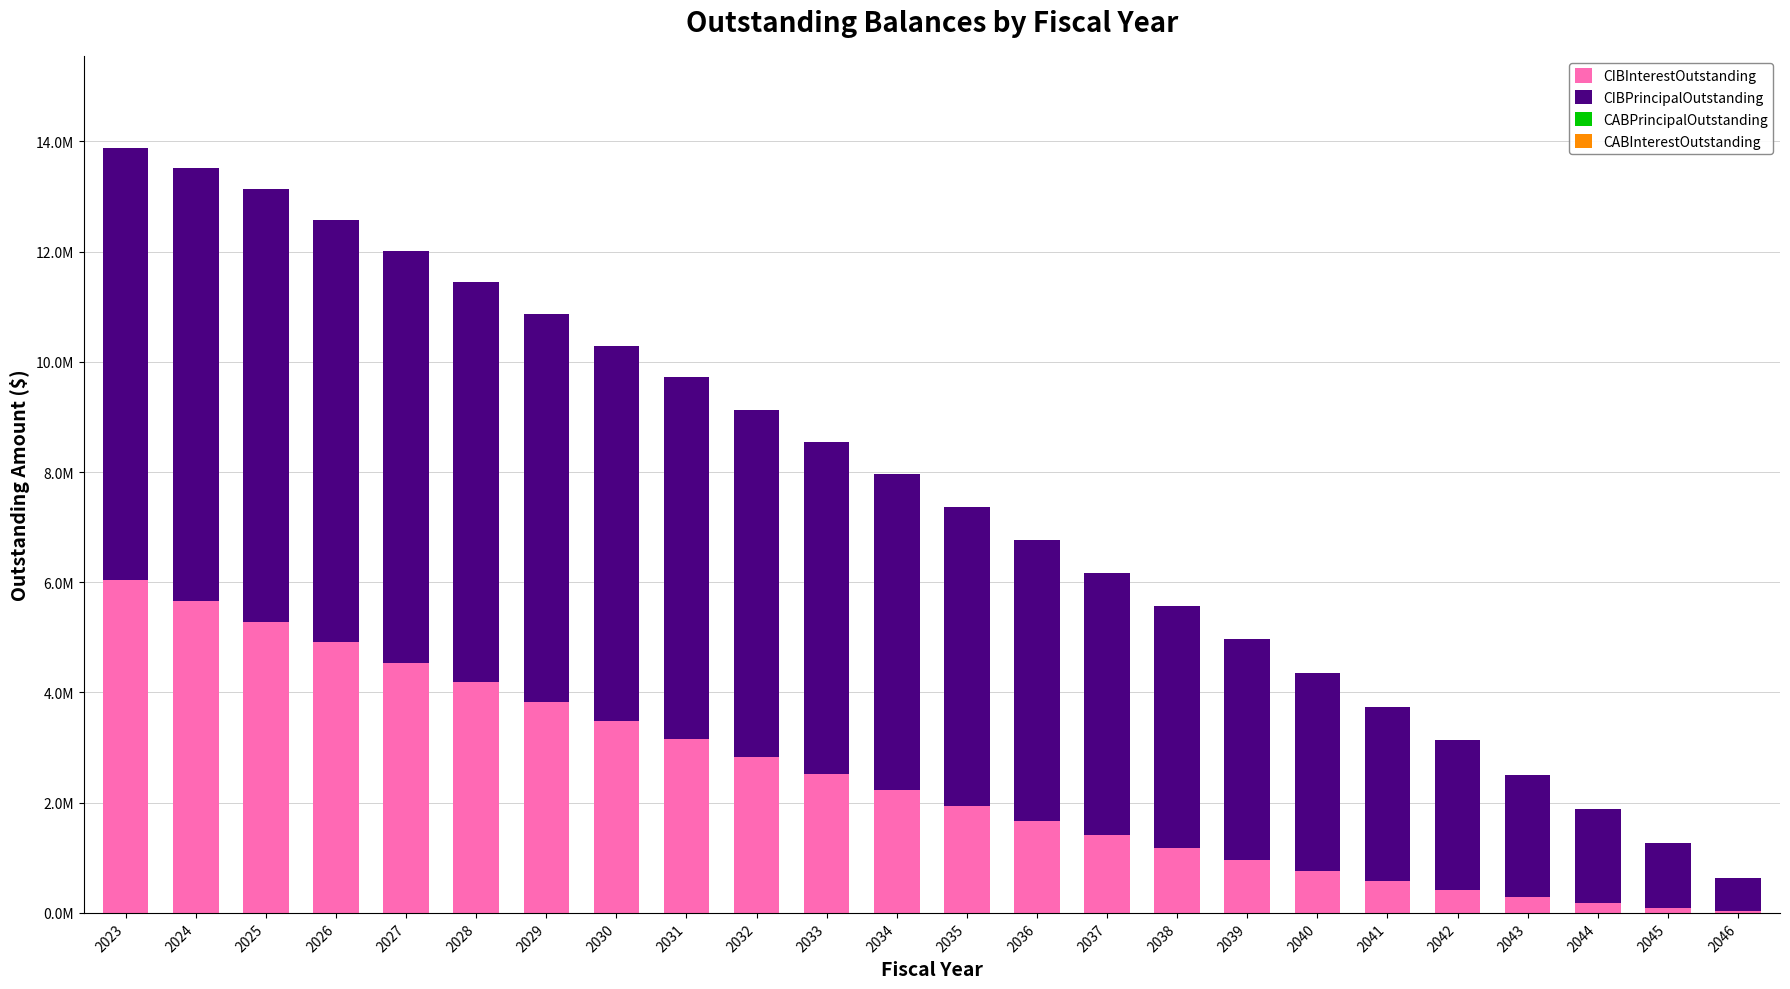

At which category is the sum across all series the highest?

2023